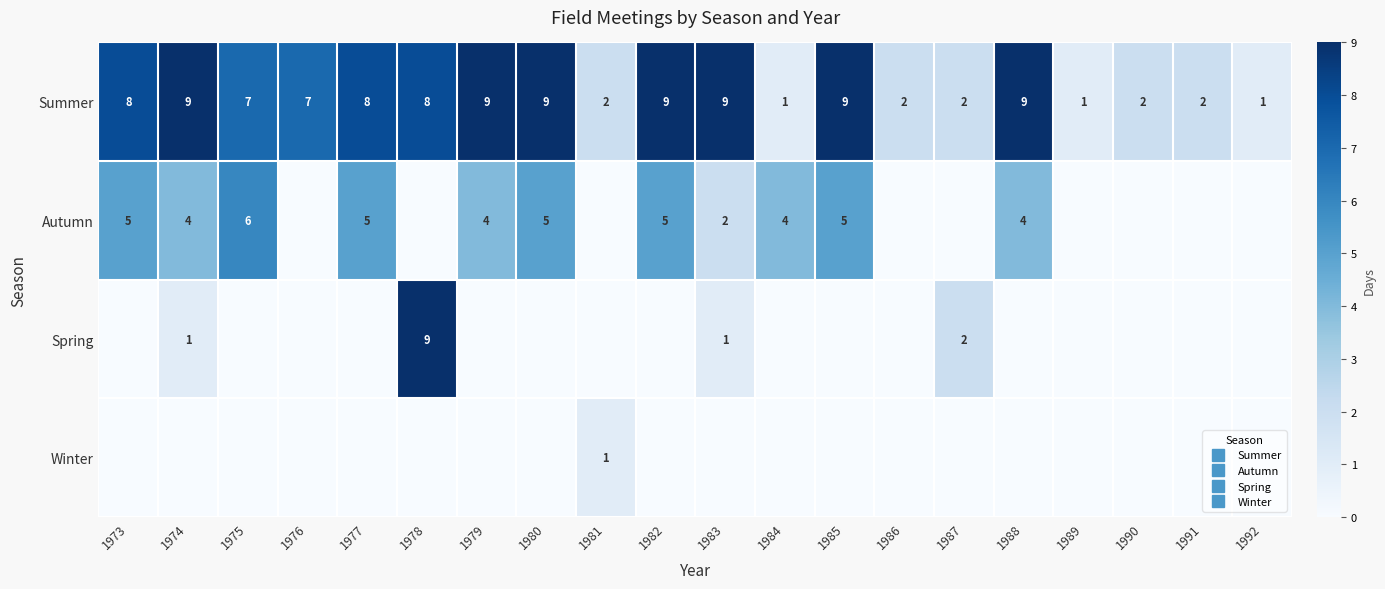

Which series has the largest total across all categories?

Summer